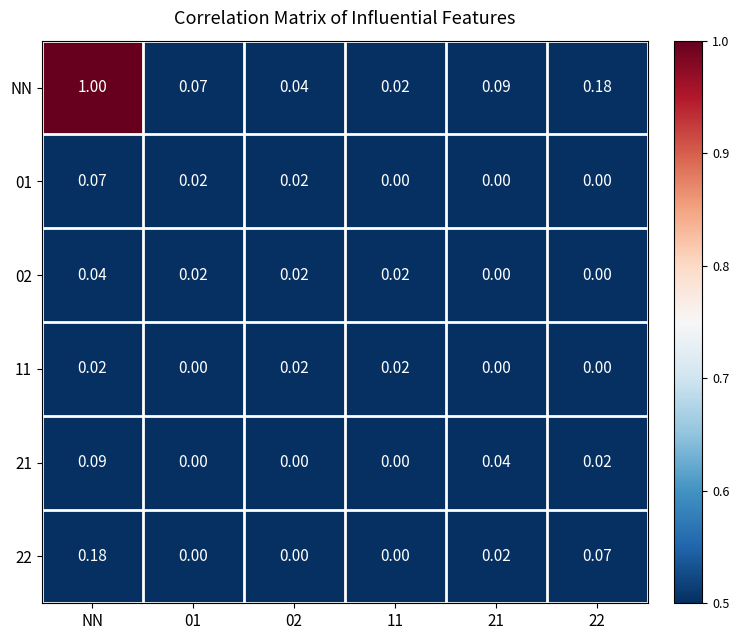

Which series has the largest total across all categories?

NN